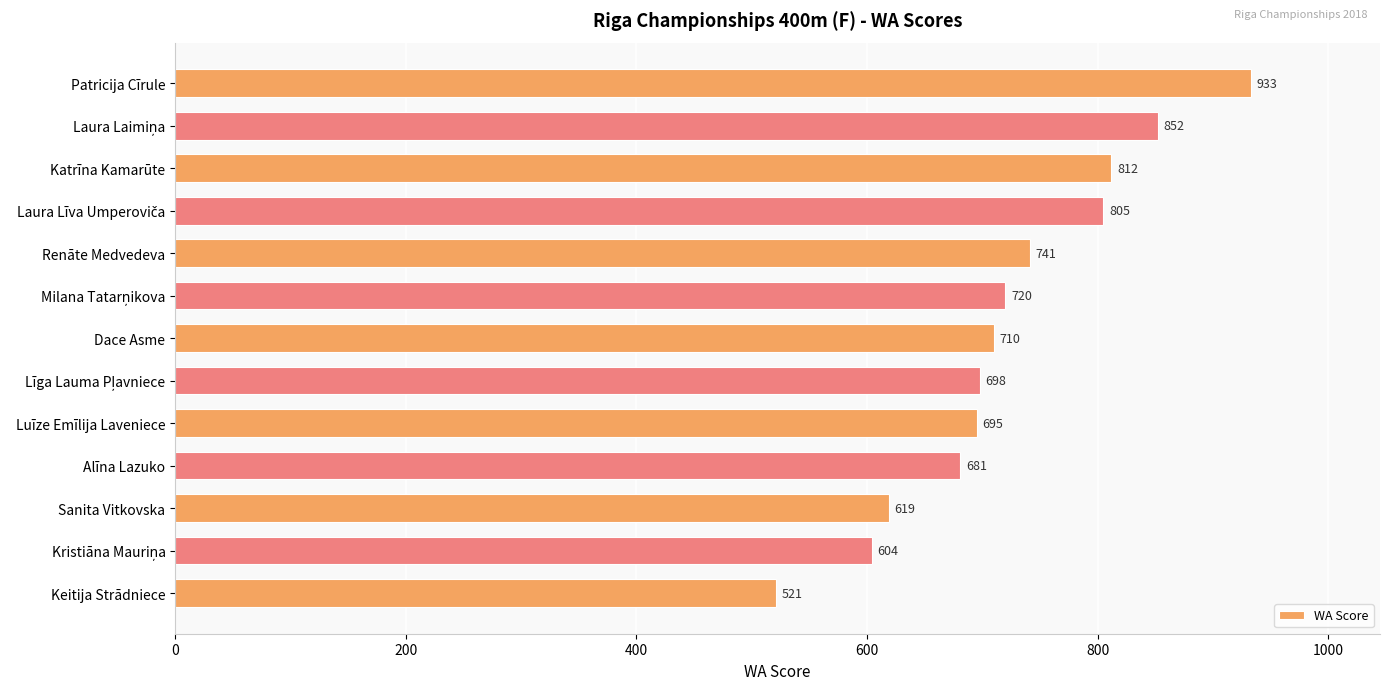

What is the difference between the maximum and minimum values?

412